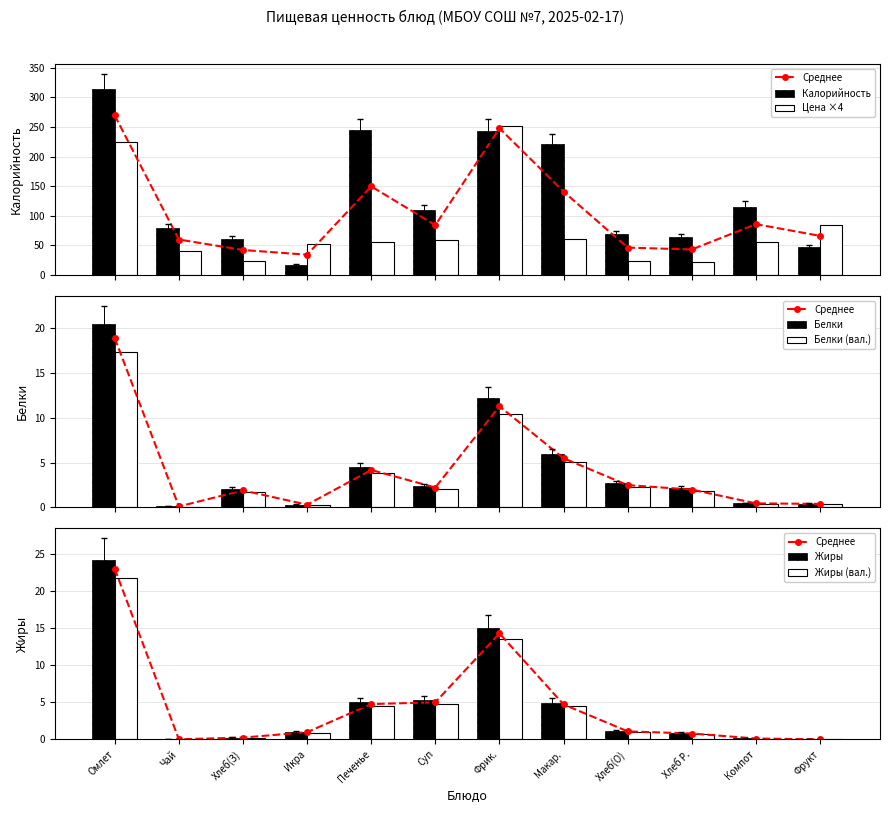

List the series in order of their peak value, lowest first.

Белки, Жиры, Калорийность